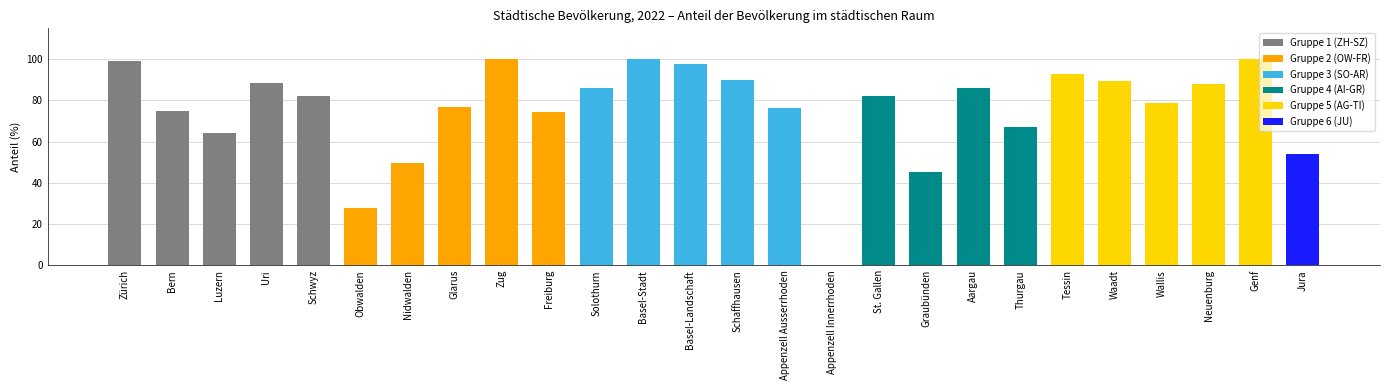

What is the approximate value at Tessin?

92.9